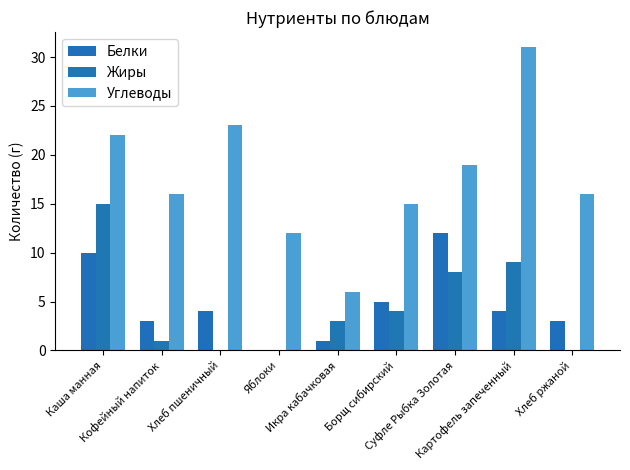

What is the label of the 5th bar from the left?

Икра кабачковая